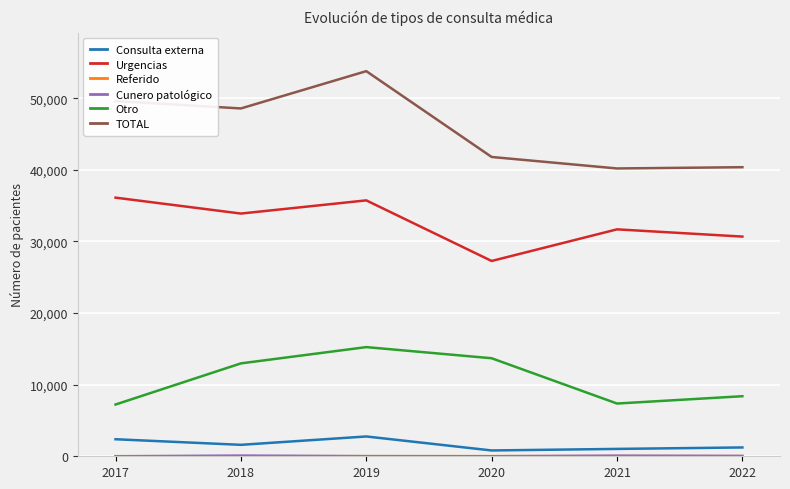

True or false: Urgencias has a value of 11679 at 2020.

False